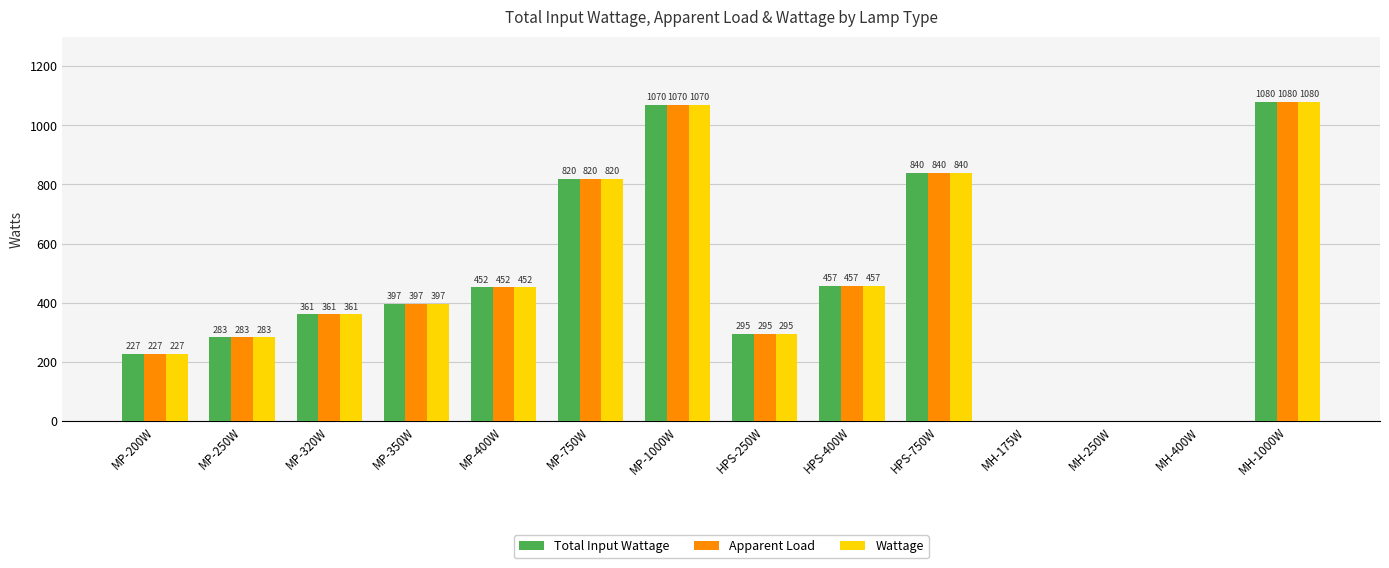

What is the maximum value for Wattage?

1080